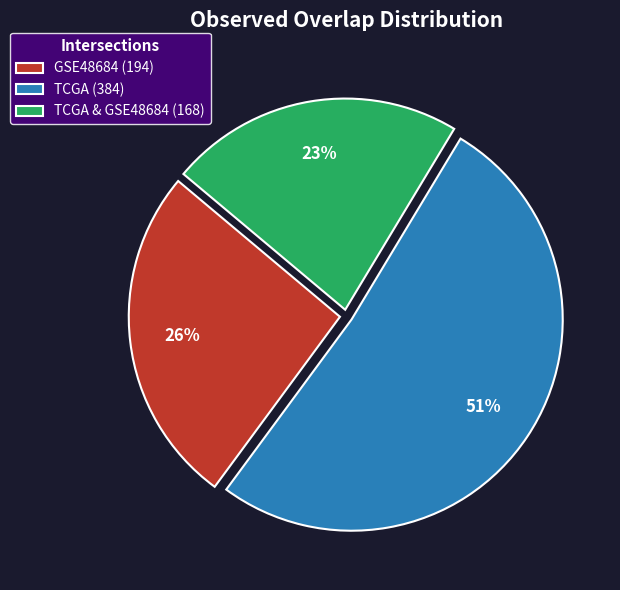

The GSE48684 (194) slice represents 26% of the pie. True or false?

True